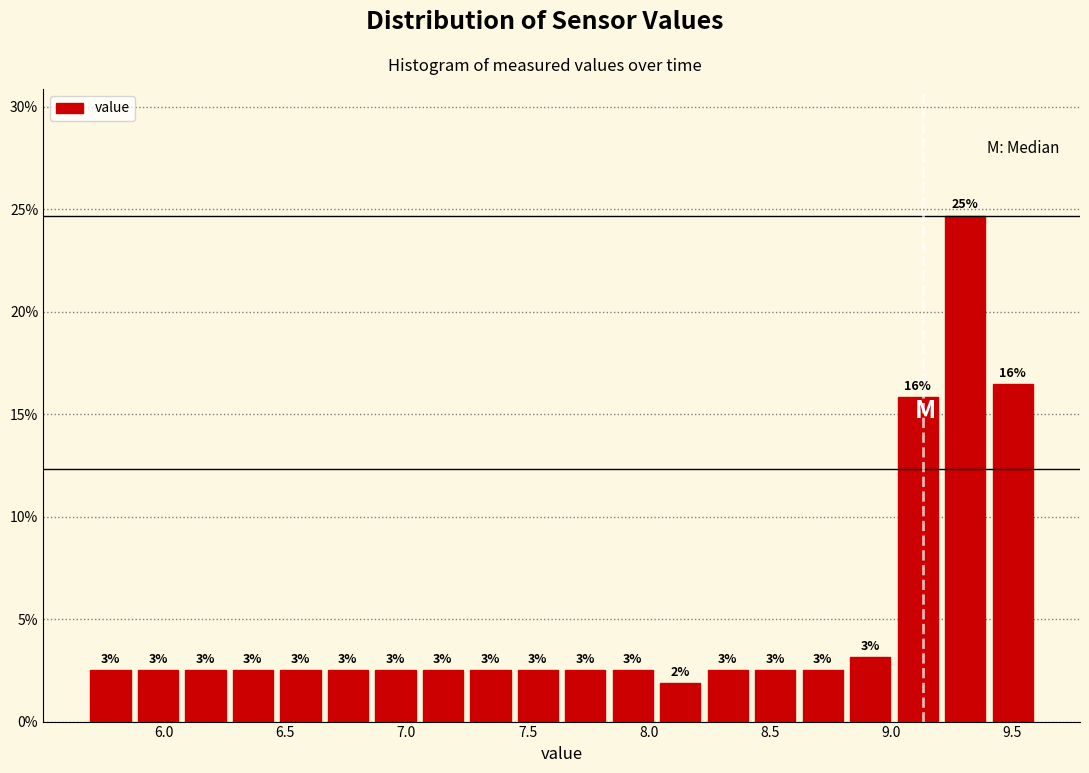

Read against the x-axis, roughly where is the centre of the tallest bar?

9.30